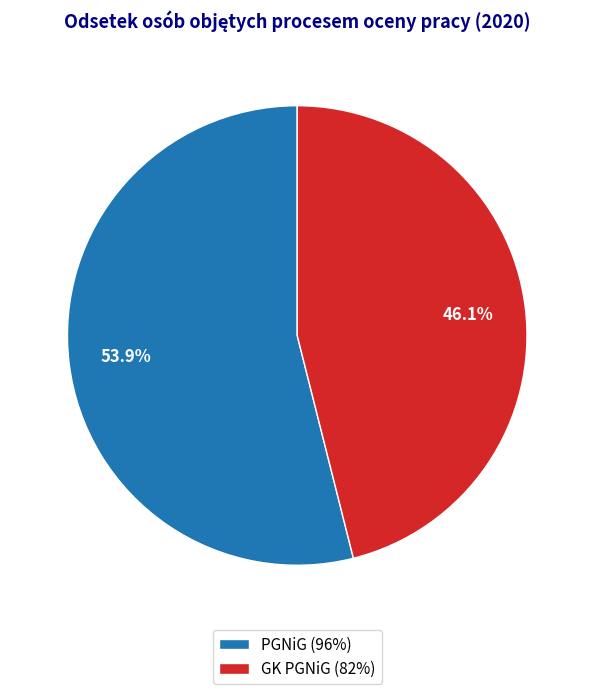

What is the total percentage of GK PGNiG and PGNiG?

100.0%